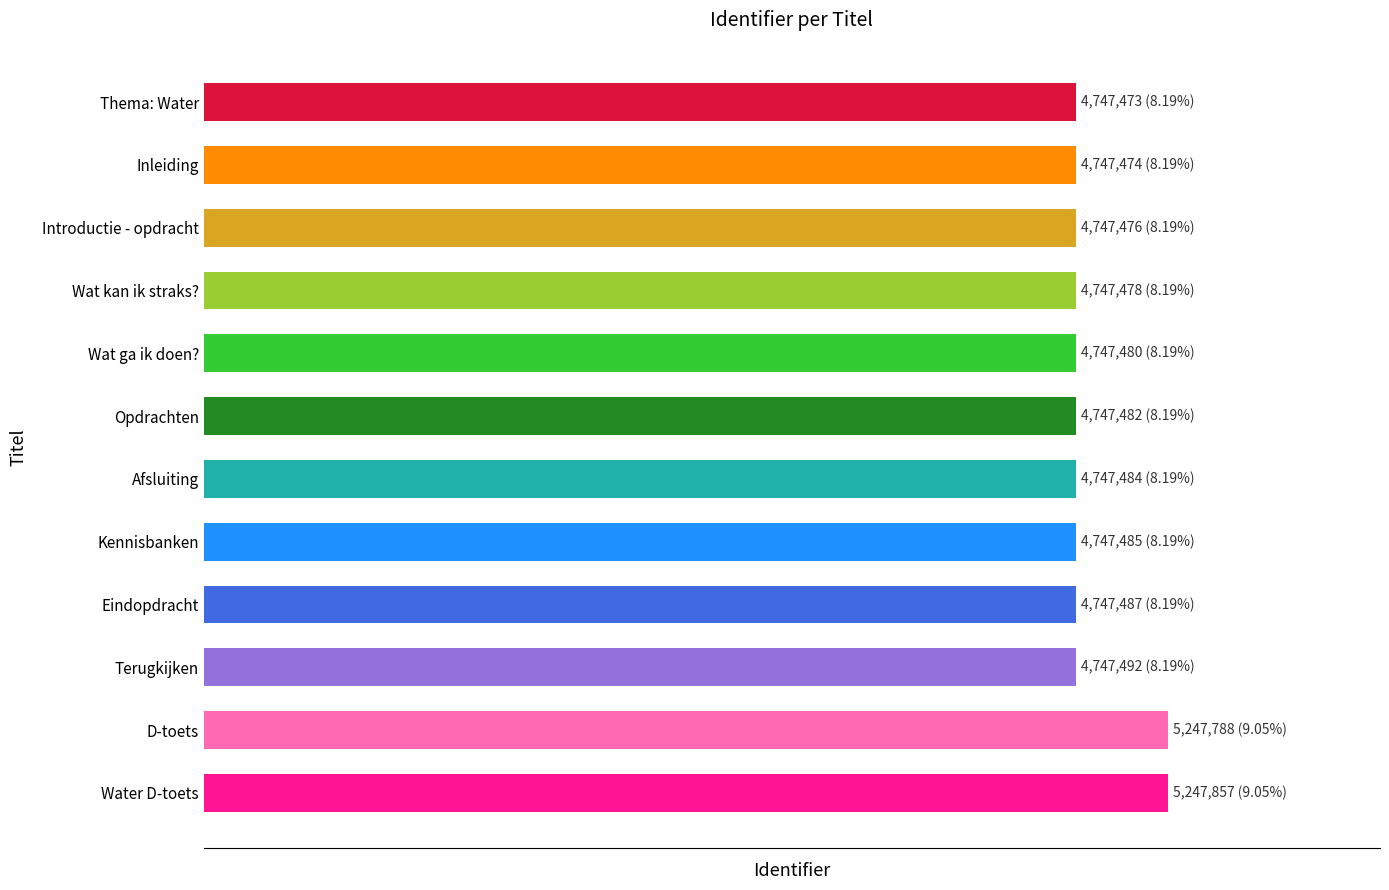

Are the bars horizontal?

Yes